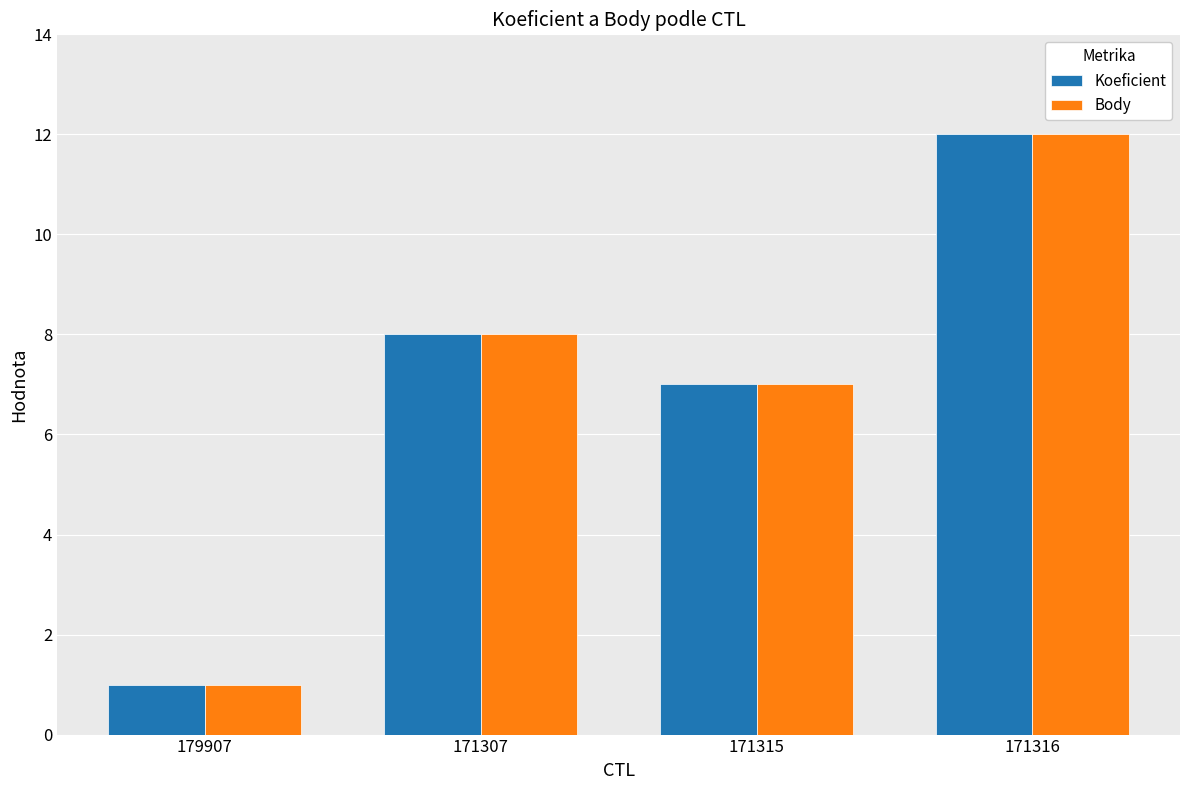

How many values in the Body series are below 8?

2